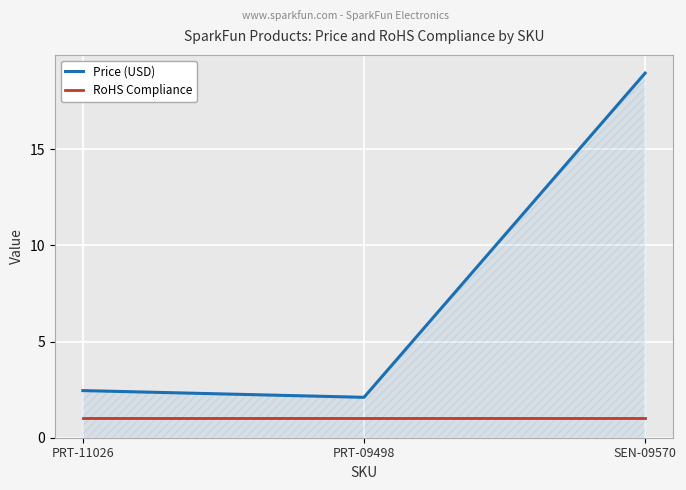

The RoHS Compliance series shows 0.6 at PRT-11026. True or false?

False